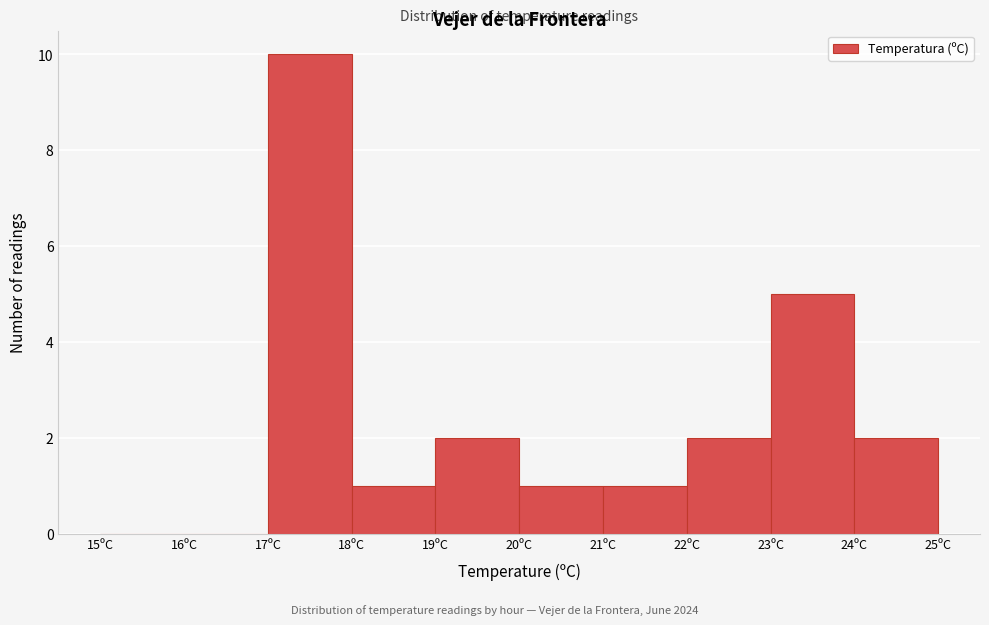

Reading left to right, list every bar in this chart as the range it spans on the x-axis followed by its height. The values are not printed on the chart, so give them approximately, as read against the axis.

15 to 16: 0
16 to 17: 0
17 to 18: 10
18 to 19: 1
19 to 20: 2
20 to 21: 1
21 to 22: 1
22 to 23: 2
23 to 24: 5
24 to 25: 2